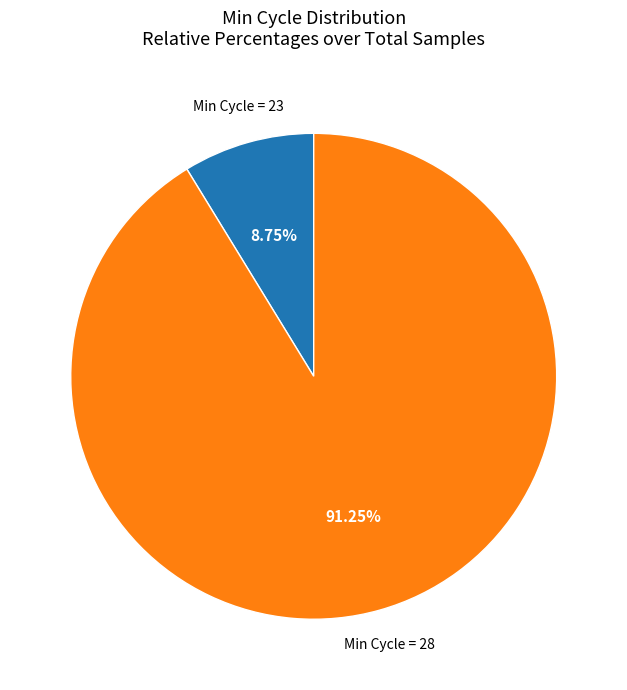

Does any single category account for the majority?

Yes